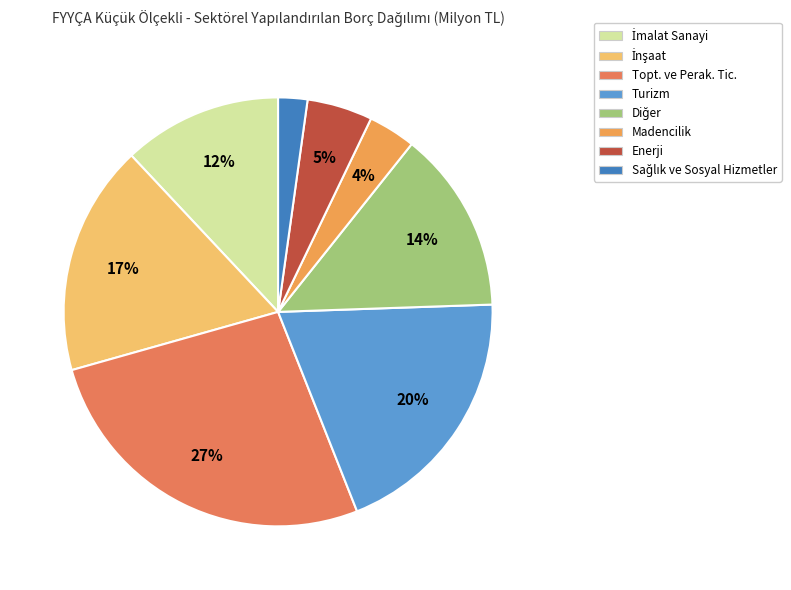

Approximately how many times larger is the value at İnşaat compared to Turizm?

0.9